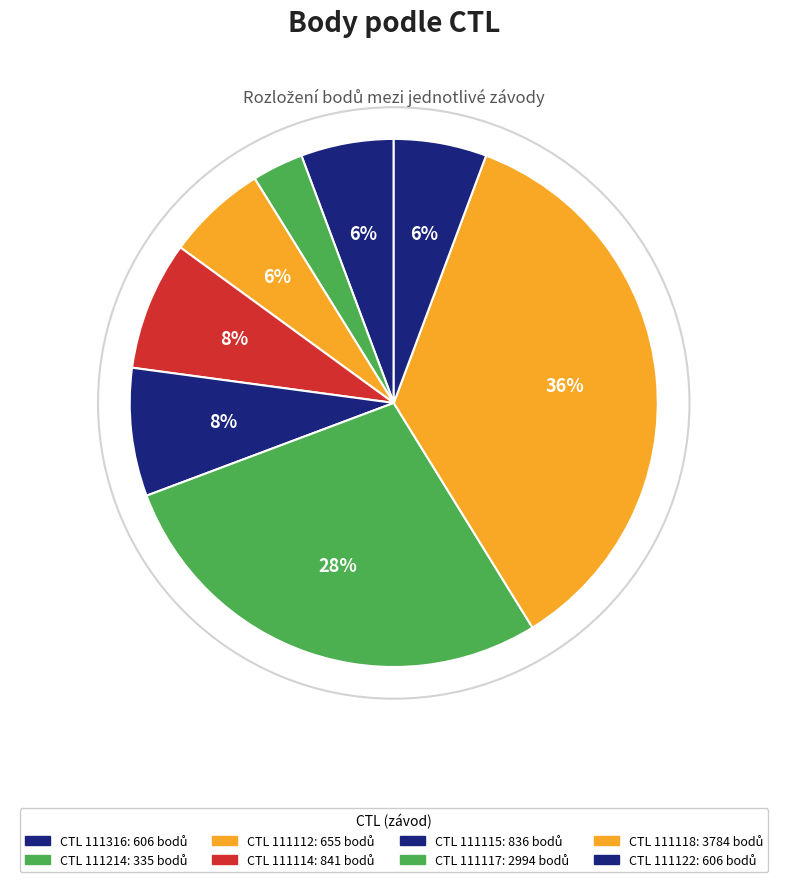

To the nearest percent, what is the difference between the largest and smallest slice percentages?

32%